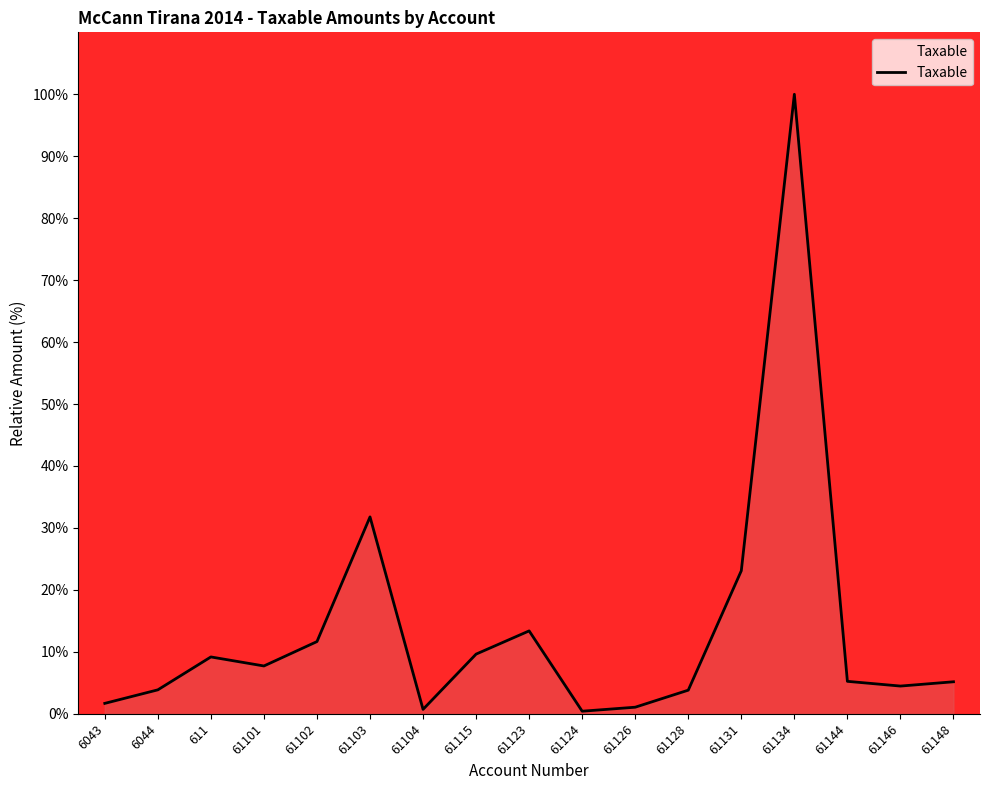

How many lines are shown in the chart?

1